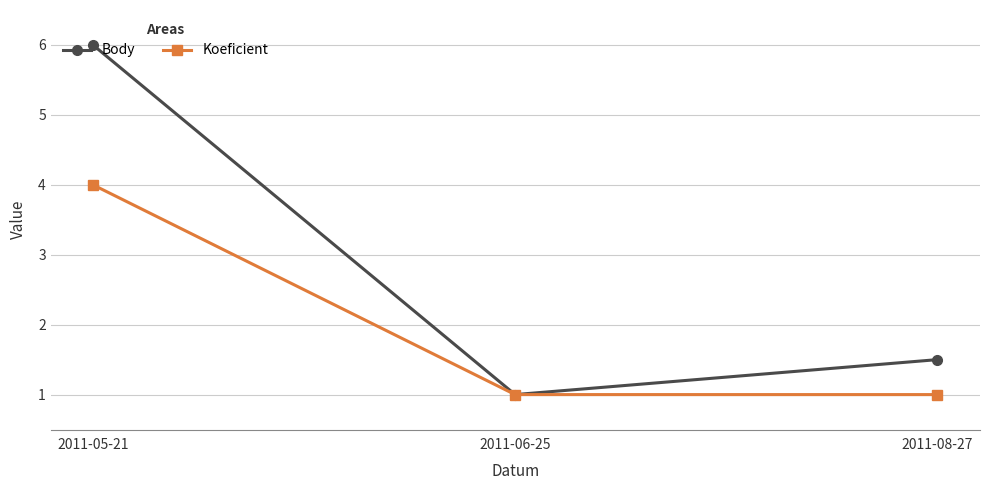

What is the average value of the Koeficient series?

2.0